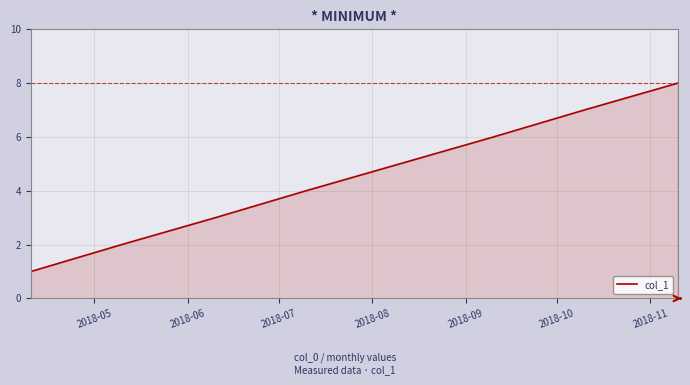

What is the sum of all values?

36